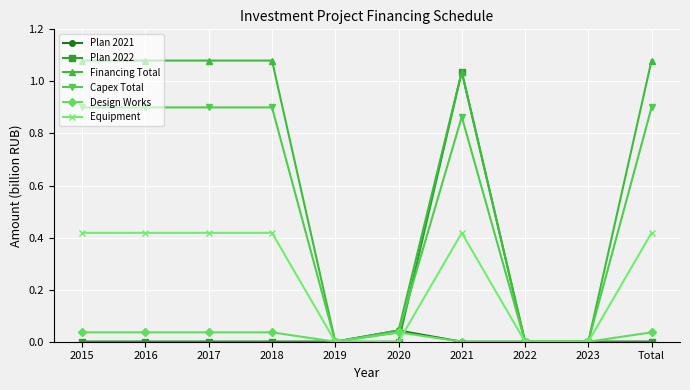

Is it true that Equipment equals -0.2 at 2023?

False